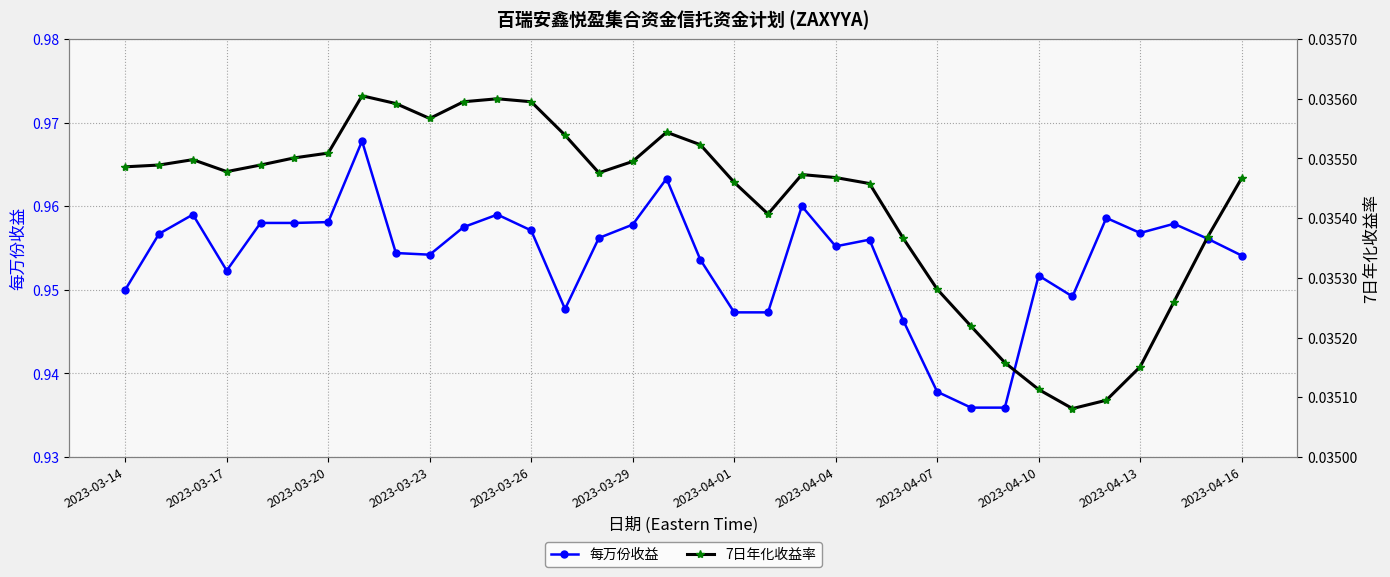

Count the 每万份收益 values in the range 0 to 1.

34